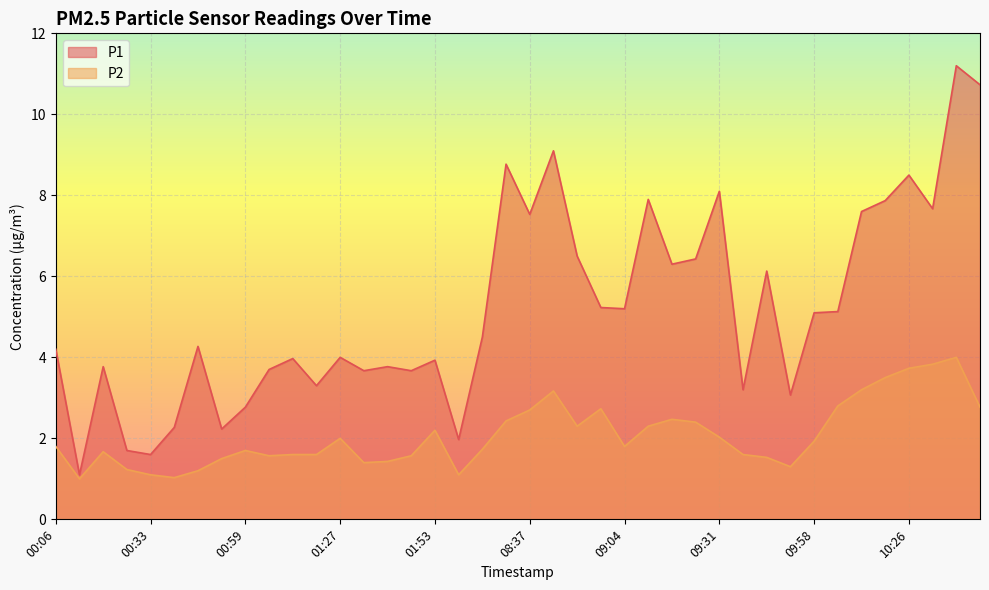

Which series has the largest range (max minus min)?

P1